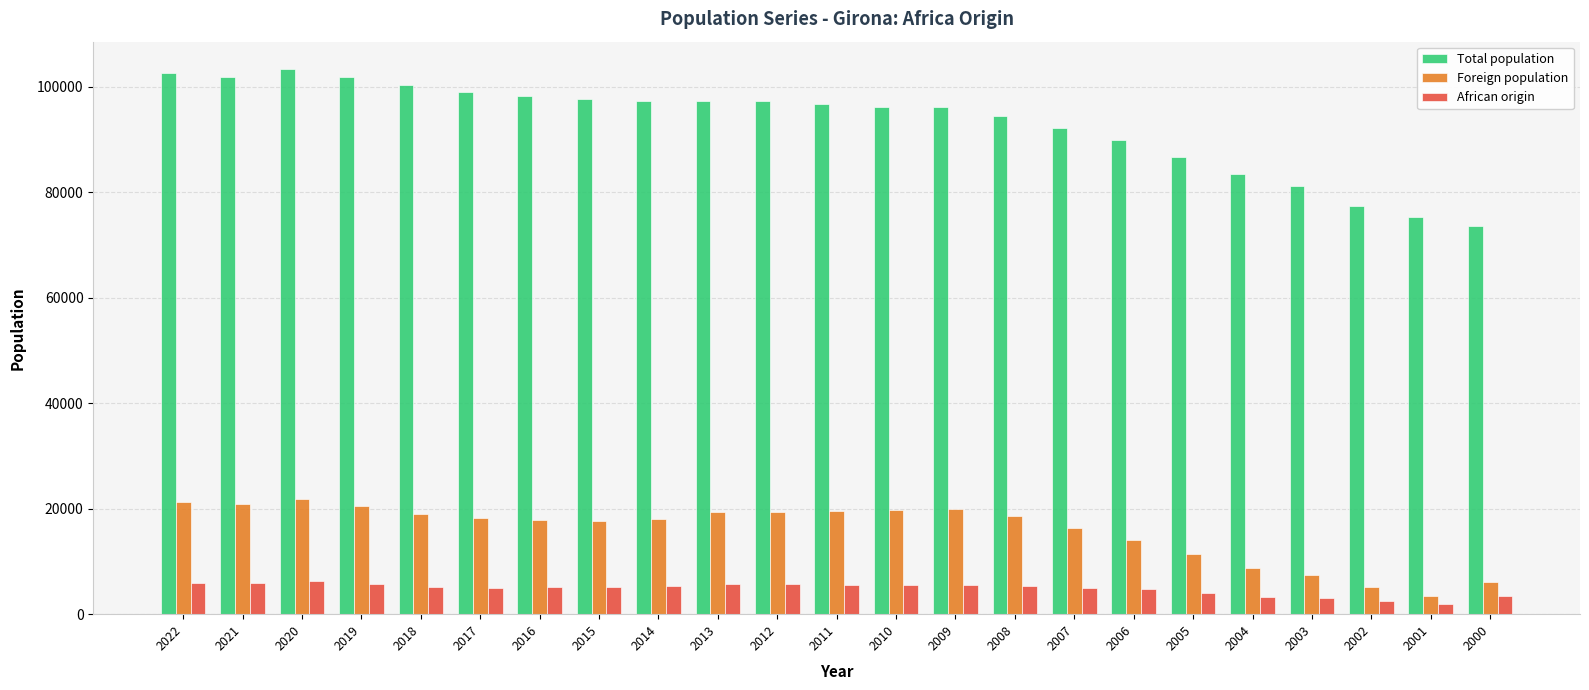

At how many categories does at least one series exceed 51065?

23